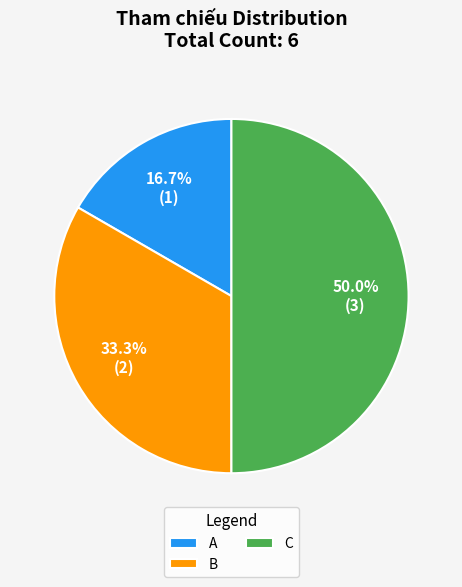

Between B and A, which is larger?

B